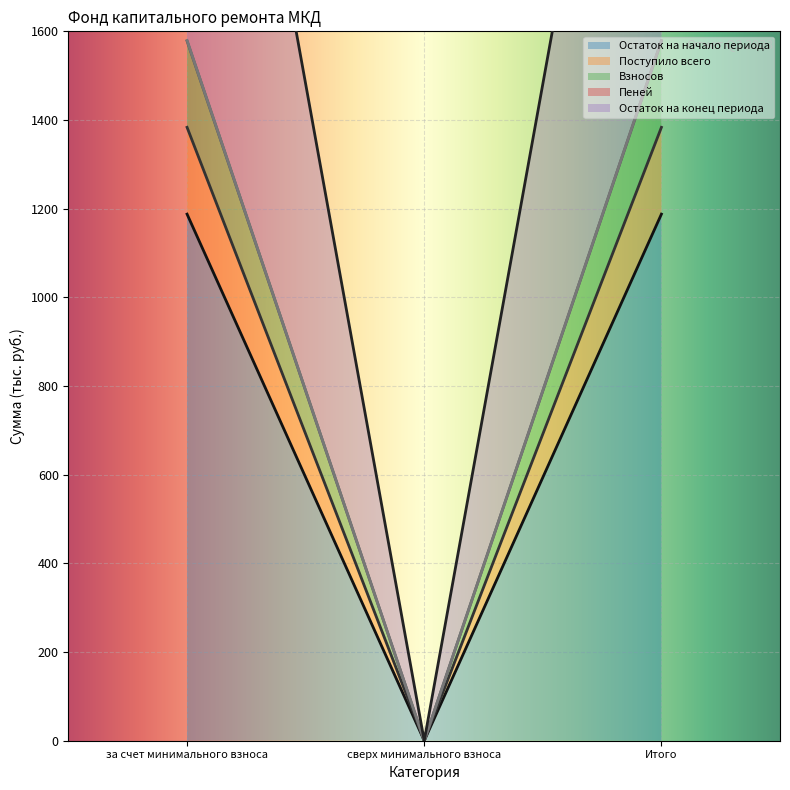

What is the difference between the second highest and minimum values in the Остаток на конец периода series?

1579.2